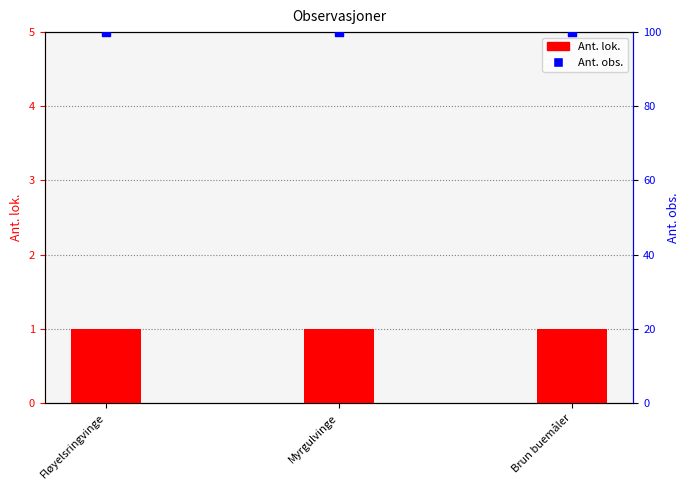

Which series contains the lowest Y value?

Ant. lok.